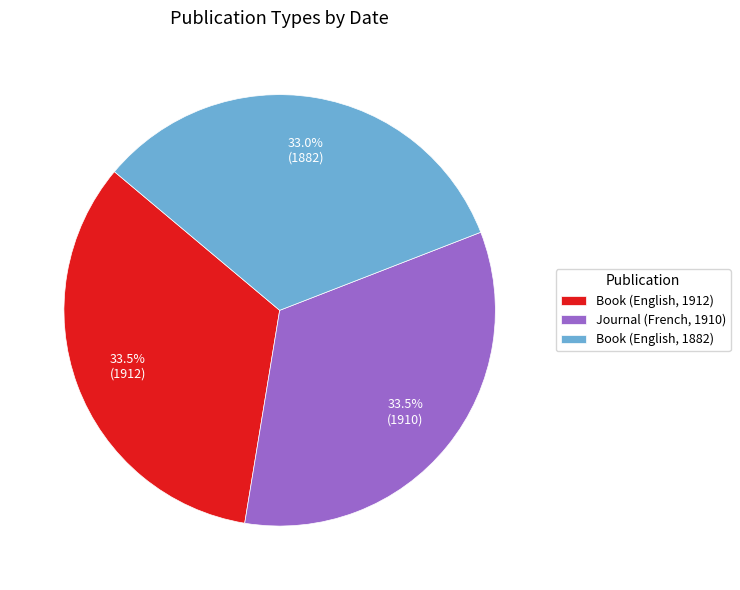

Approximately how many times larger is the value at Book (English, 1882) compared to Book (English, 1912)?

1.0